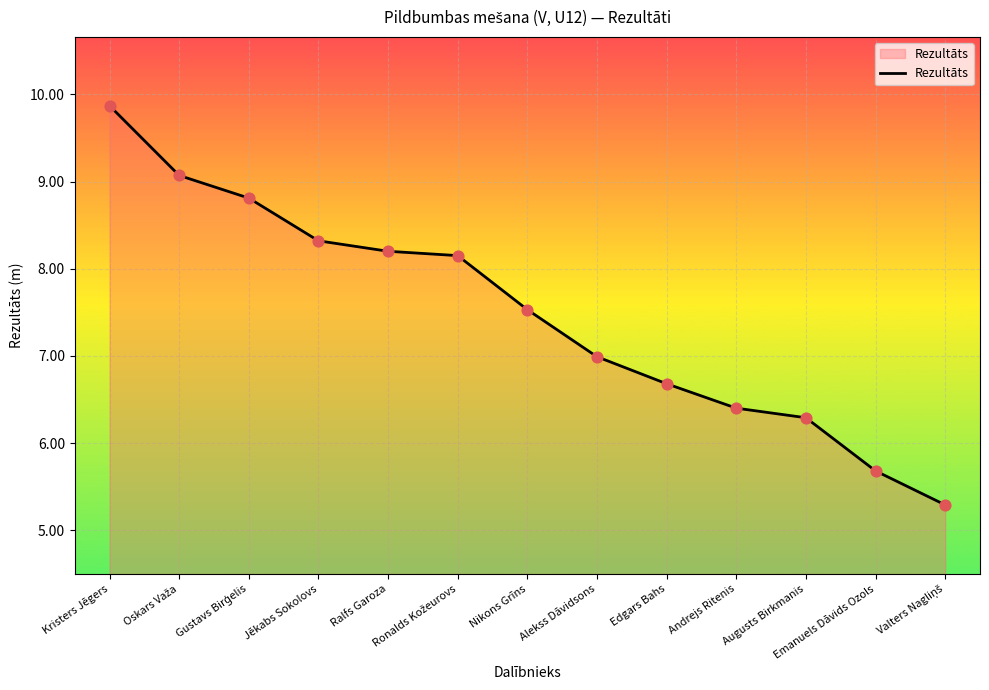

Between Jēkabs Sokolovs and Alekss Dāvidsons, which is larger?

Jēkabs Sokolovs